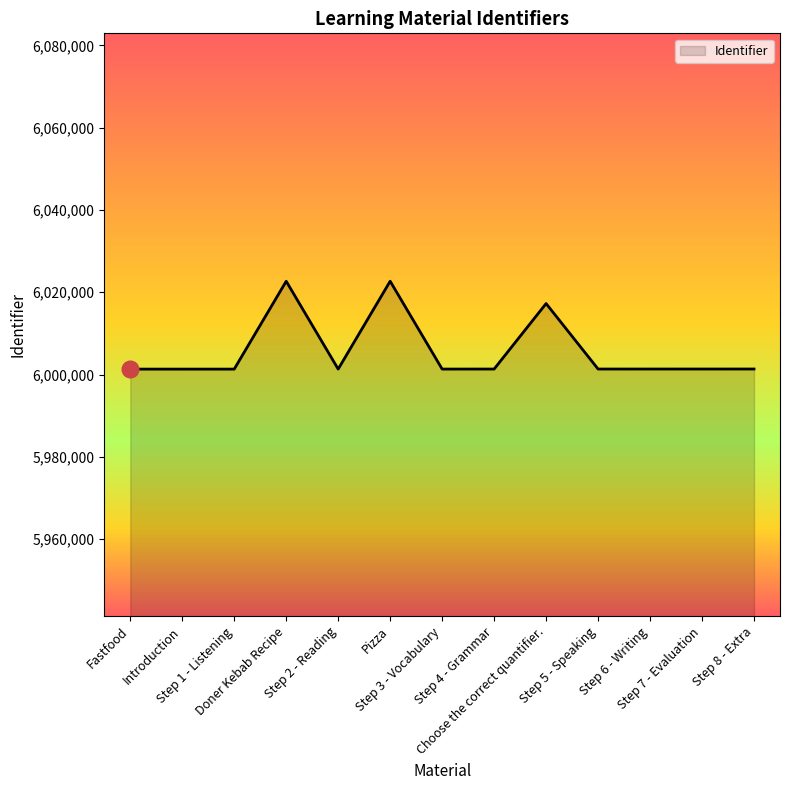

What is the minimum value shown in the chart?

6001322